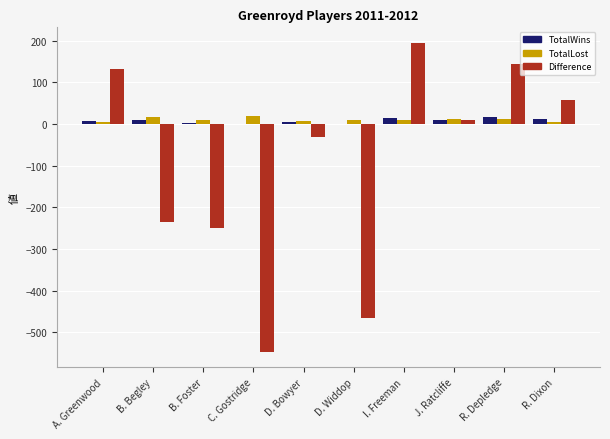

Does the chart contain stacked bars?

No